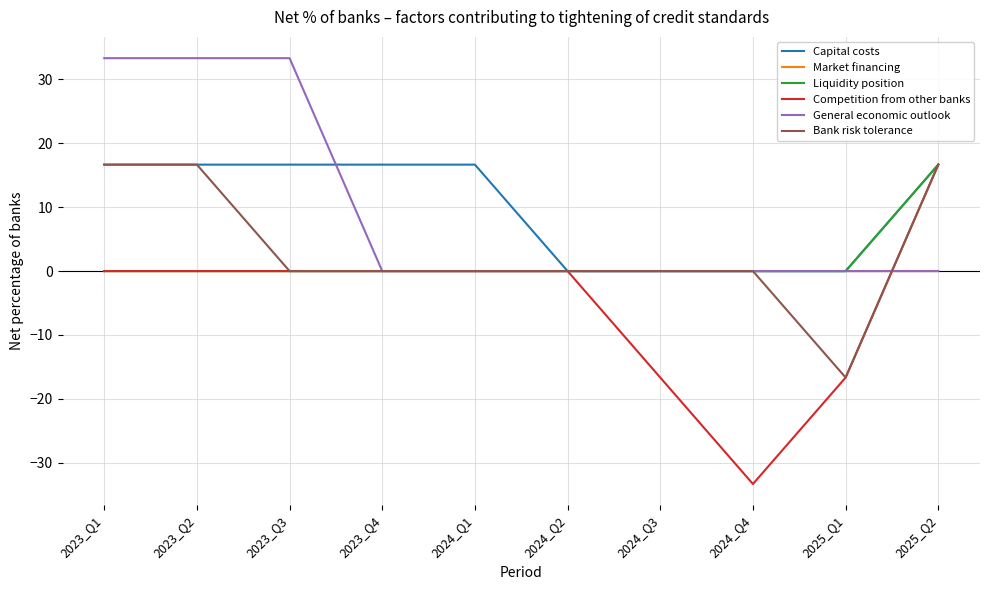

What position from the right is 2023_Q3?

8